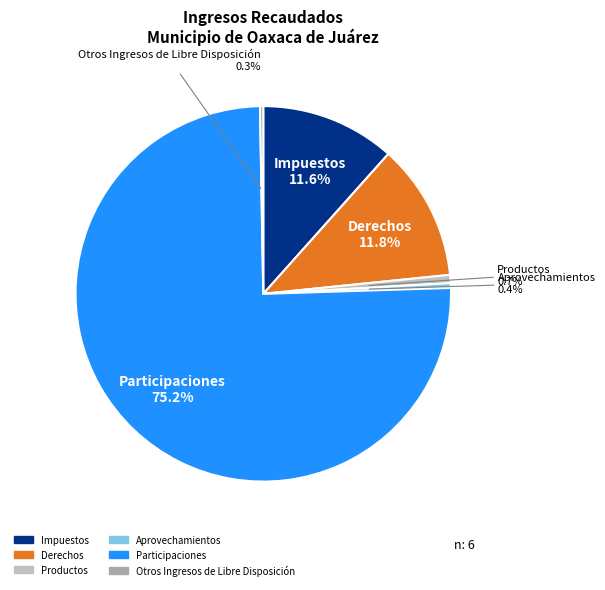

What is the ratio of the value at Impuestos to the value at Participaciones?

0.2